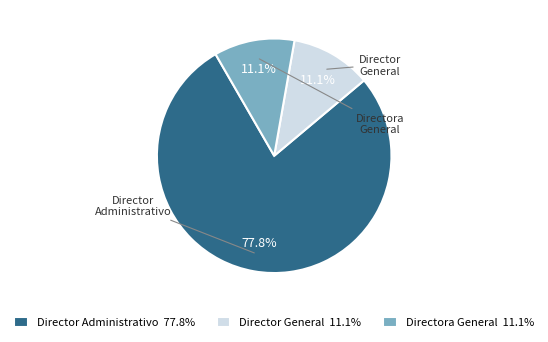

Combined, do Director Administrativo and Director General account for over 50%?

Yes